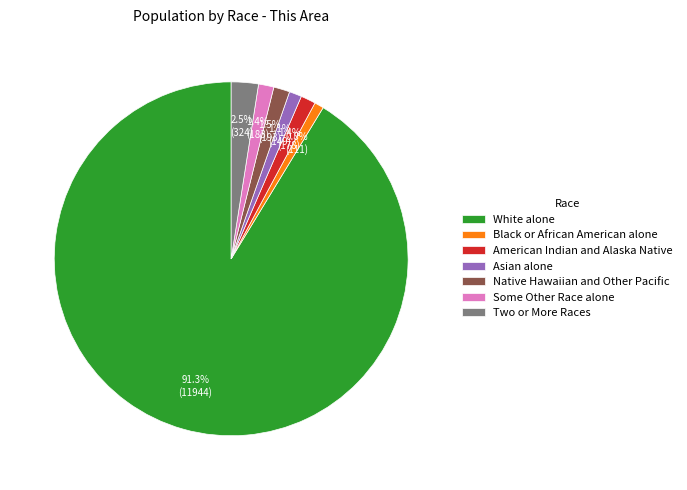

To the nearest percent, what percentage of the pie is White alone?

91%